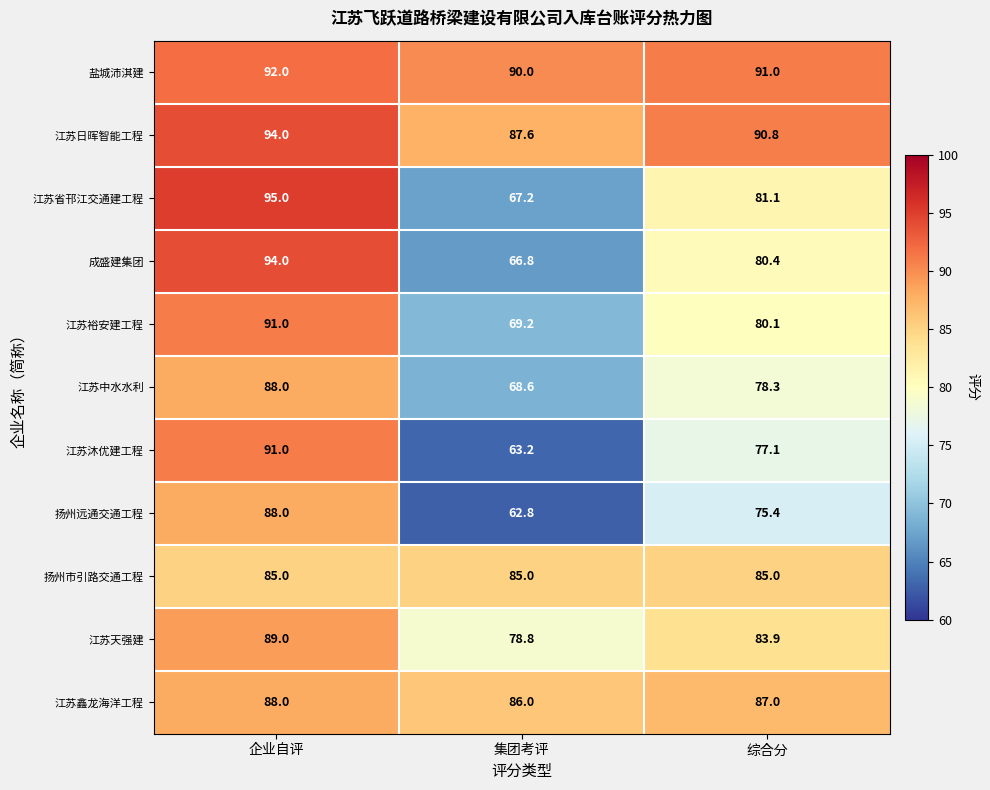

At which label is 江苏裕安建工程 closest to 80?

综合分